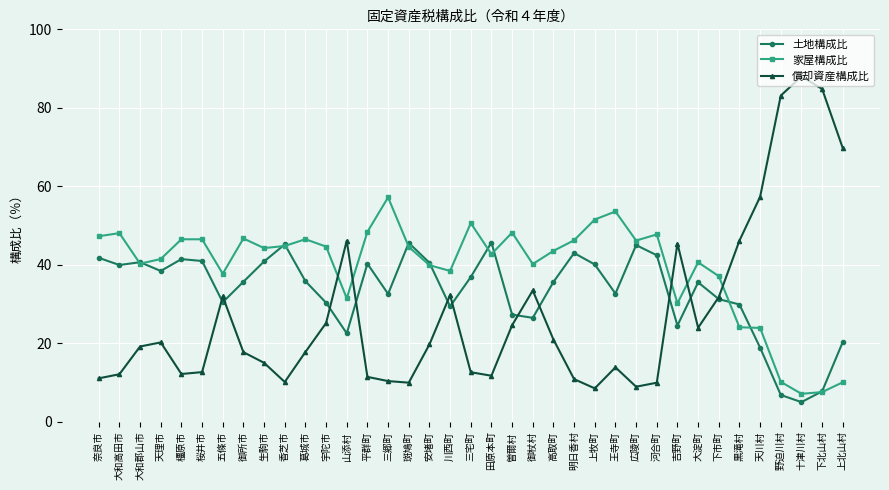

What is the smallest value displayed?

5.0